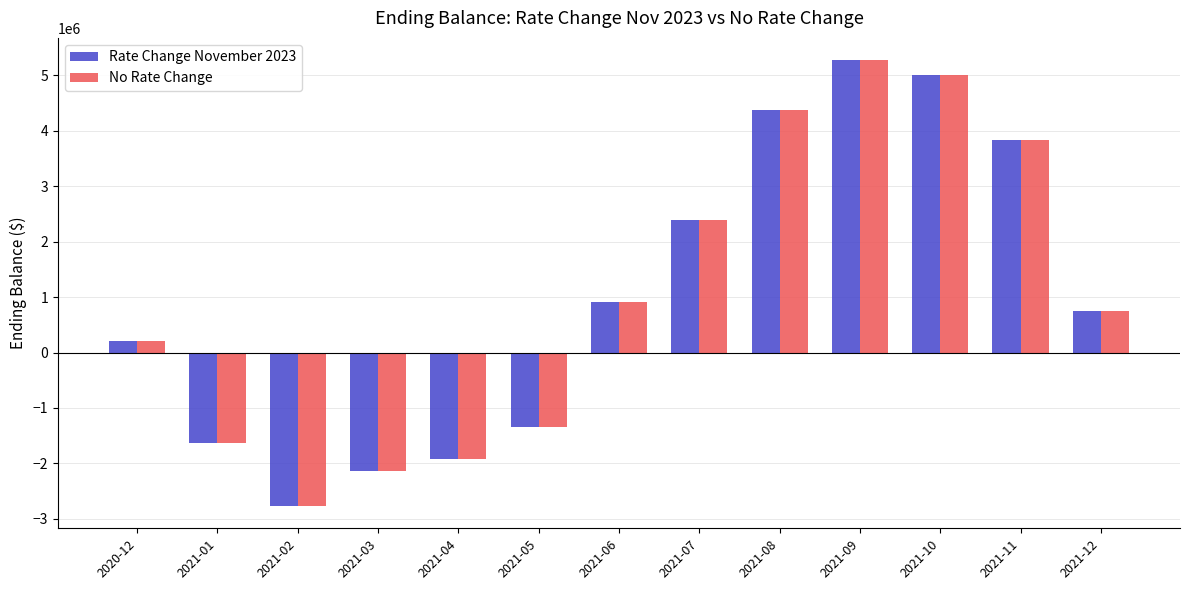

Where is Rate Change November 2023 nearest to the value 1253451?

2021-06